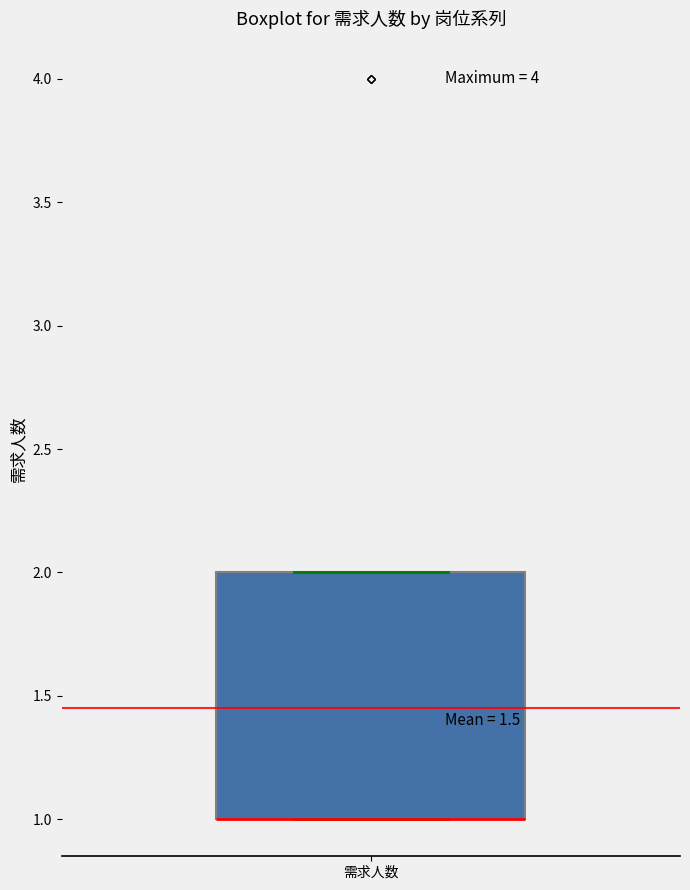

Transcribe this box plot: give where the median line is, the range the box spans, and where the two whiskers end, as read against the y-axis. The values are not printed on the chart, so give them approximately, as read against the axis.

median 1 (drawn on the box's lower edge), box 1 to 2, whiskers 1 to 2